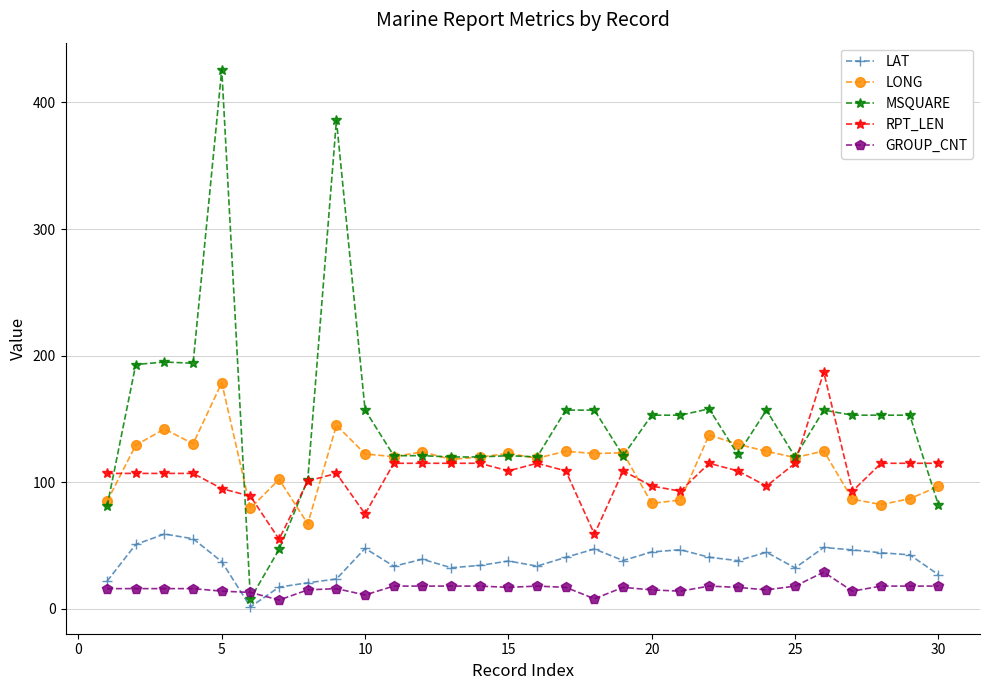

In LONG, how many points are lower than both neighbors (excluding endpoints)?

10